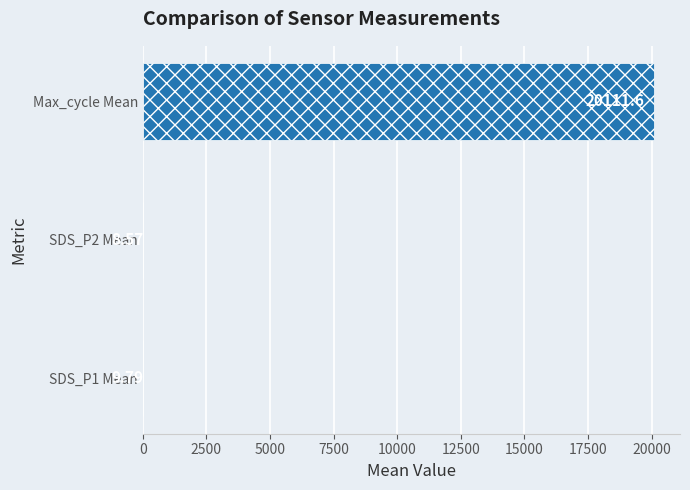

What is the sum of all values?

20130.0